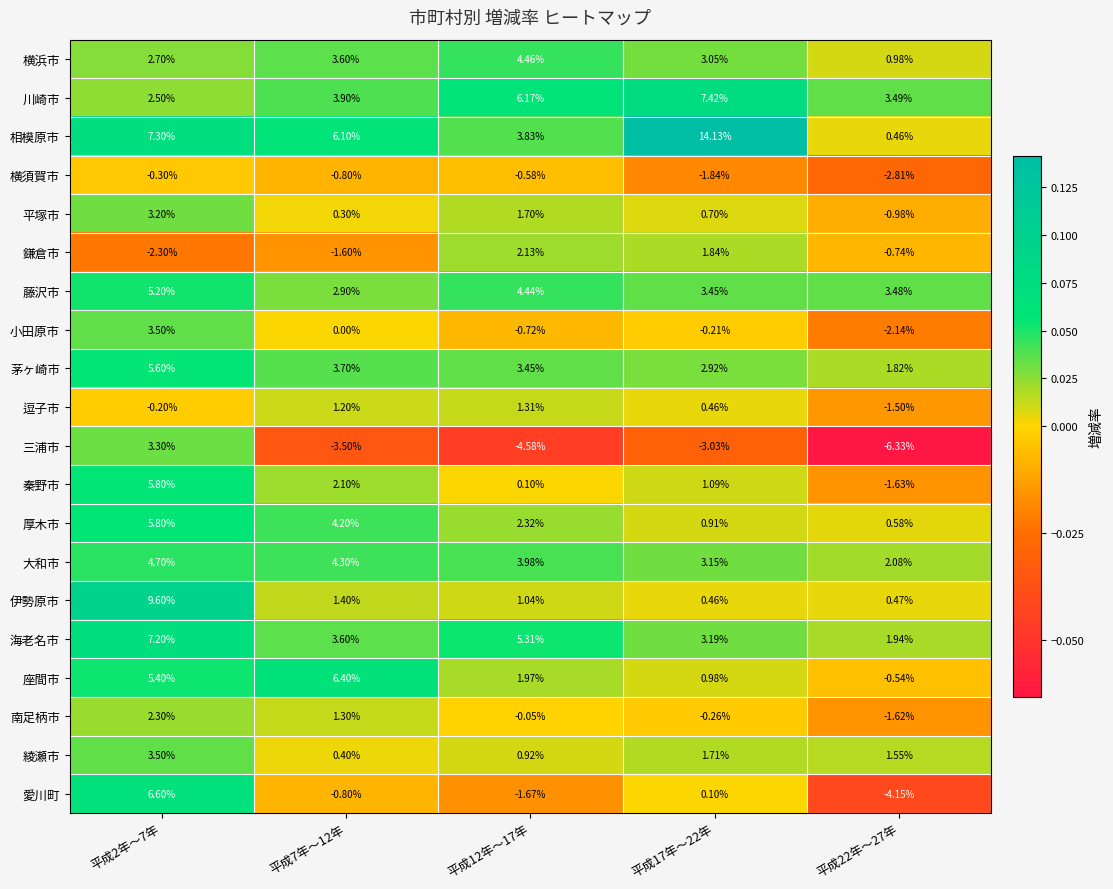

Is the value of 厚木市 at 平成17年～22年 greater than the value of 海老名市 at 平成22年～27年?

No